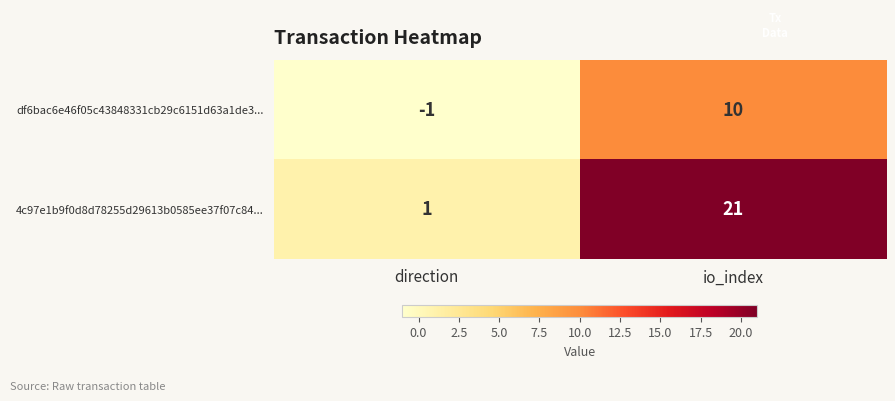

Where is df6bac6e46f05c43848331cb29c6151d63a1de3... nearest to the value 4?

direction